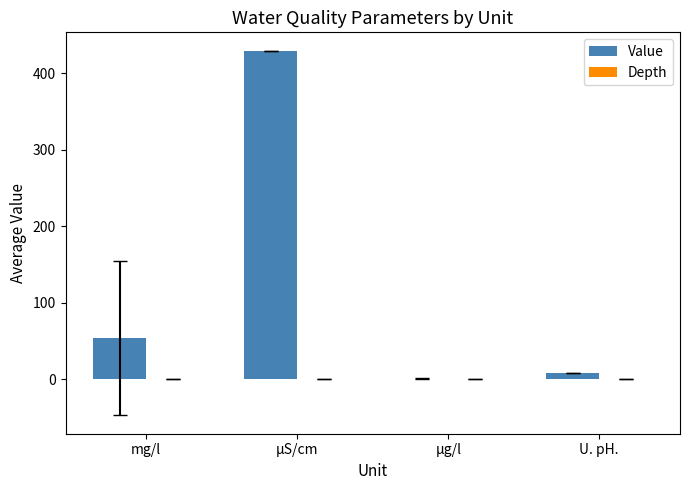

Which has a higher value, µS/cm or µg/l?

µS/cm